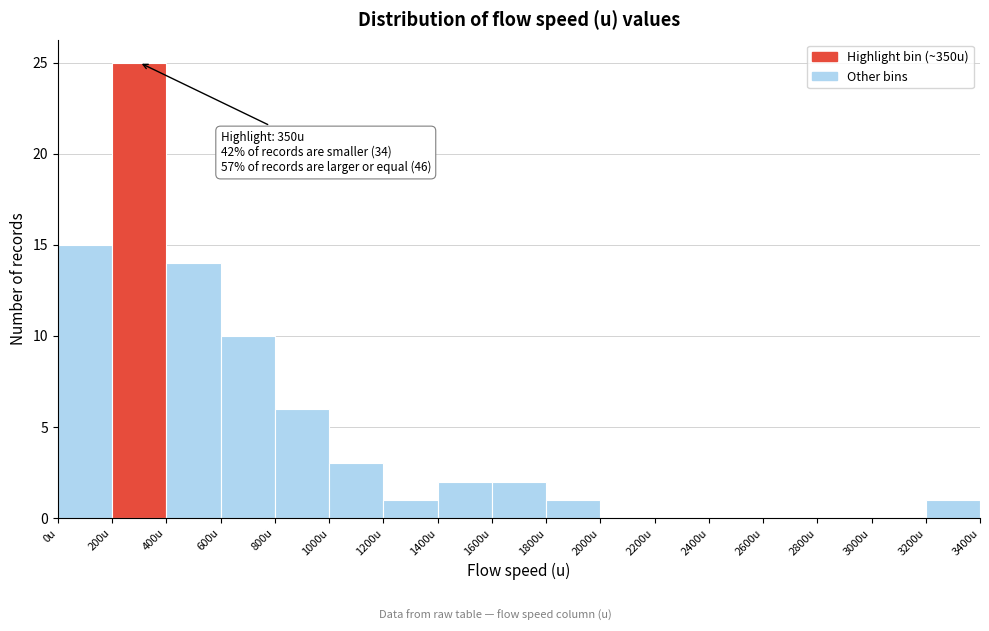

Over which range of the x-axis is the bar tallest?

200 to 400